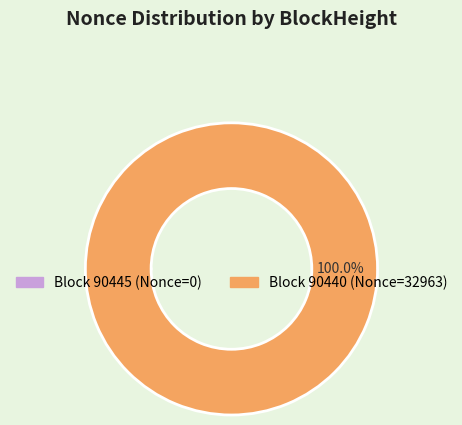

Is there a majority slice in this chart?

Yes